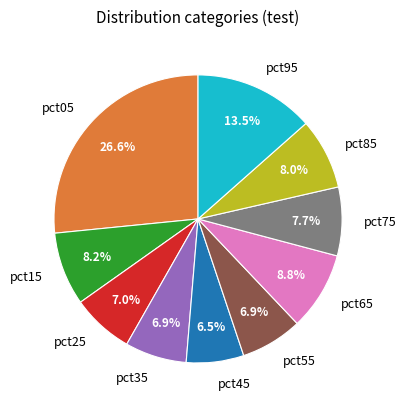

Does pct55 represent more than half of the total?

No